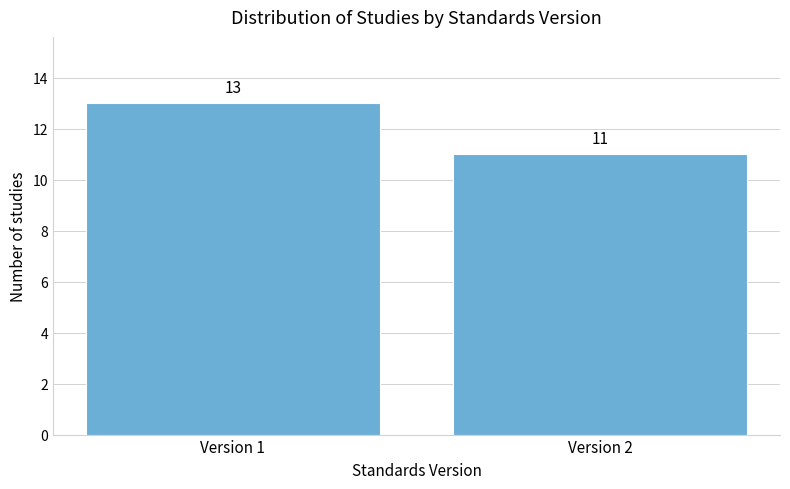

Reading left to right, transcribe all the data shown in this chart.

13	11